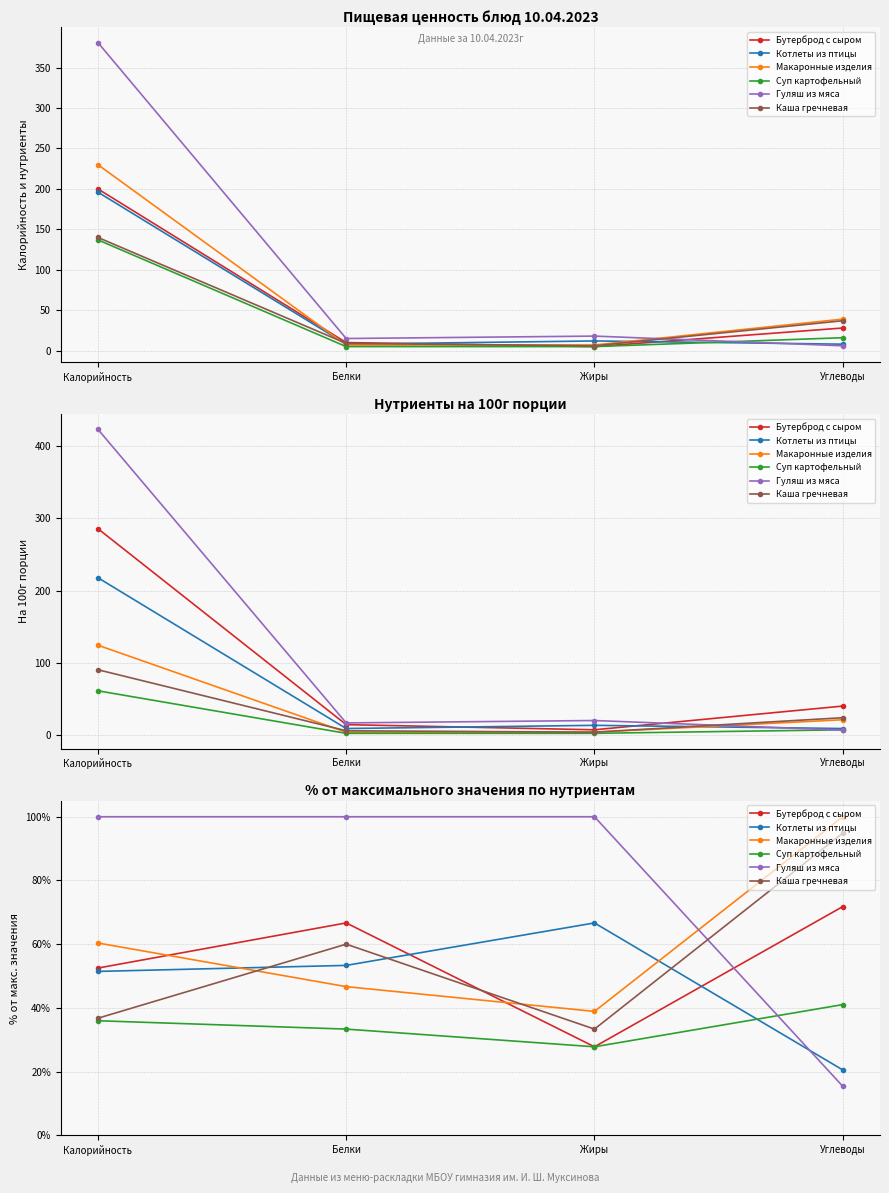

How many interior local peaks does the Каша гречневая series have?

1